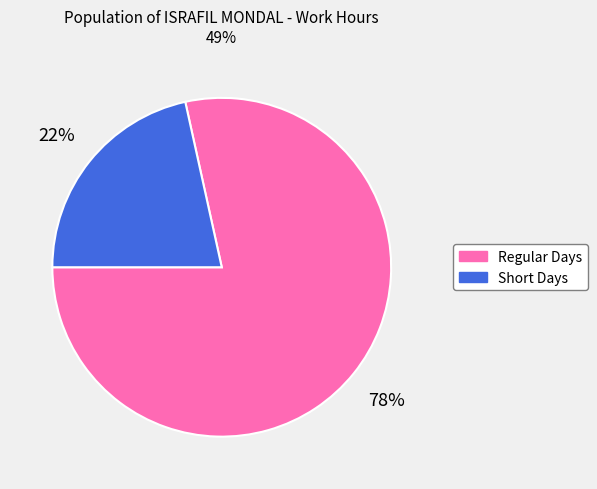

Is the sum of Short Days and Regular Days greater than half?

Yes